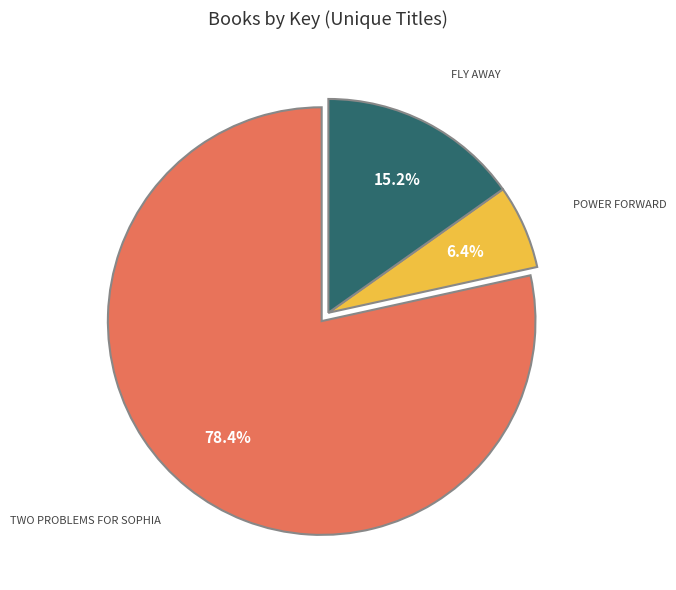

Is there any slice that represents more than half of the pie?

Yes